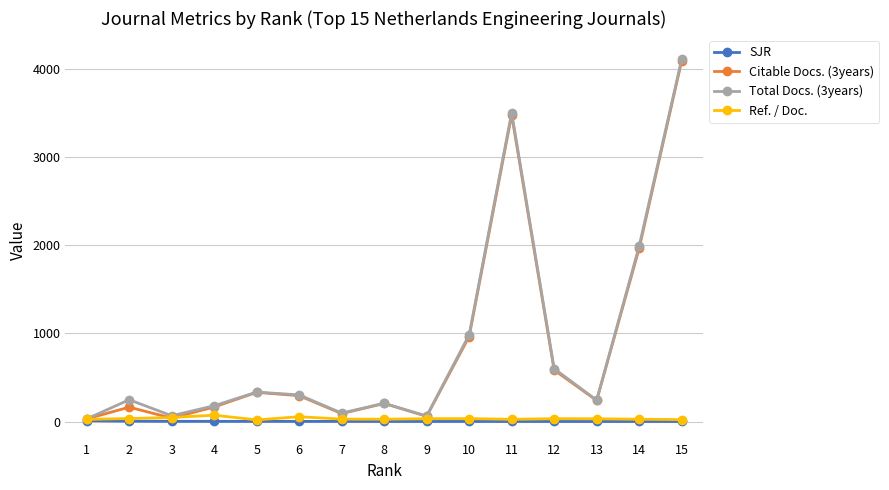

What is the difference between the maximum and minimum values in the Total Docs. (3years) series?

4076.0